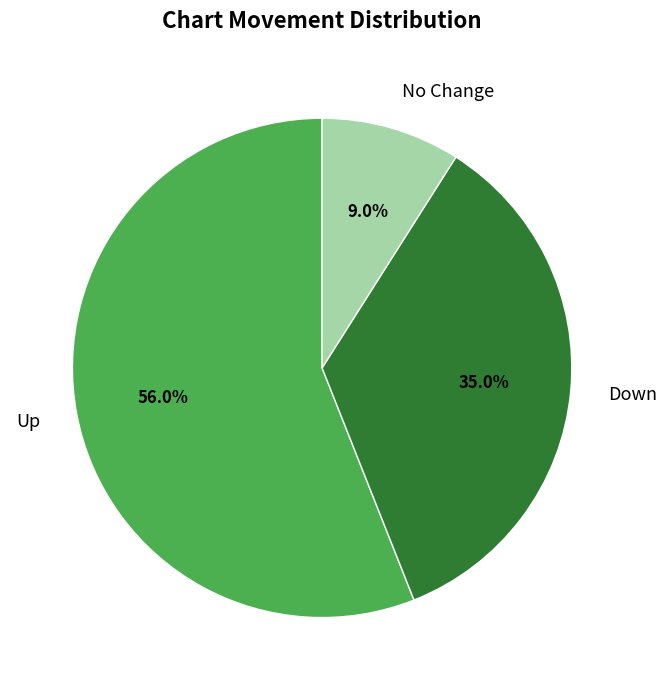

Count the number of slices in the pie.

3